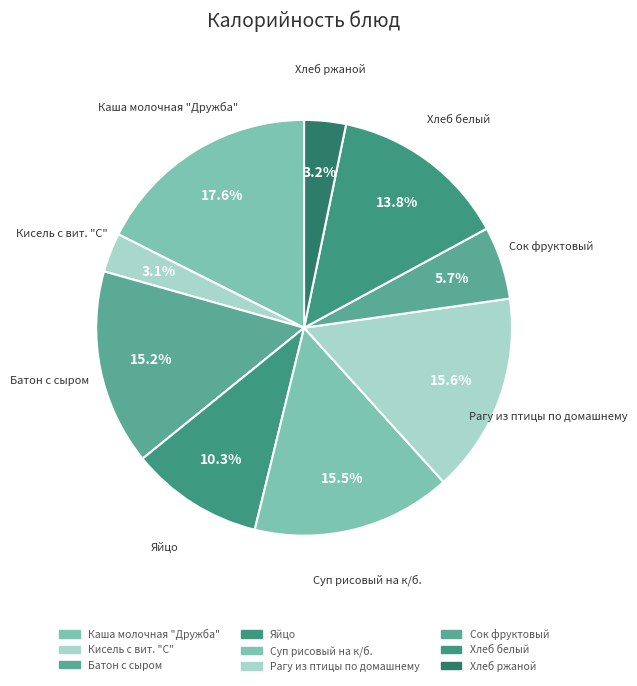

How many segments does this pie chart have?

9